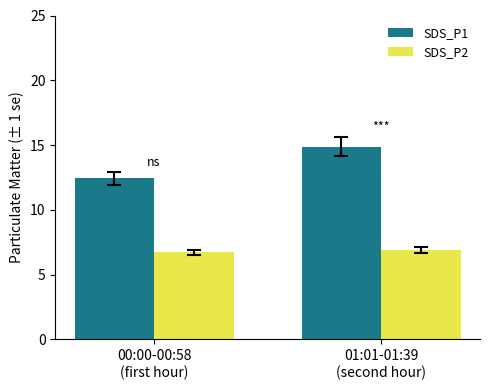

Are the bars horizontal?

No